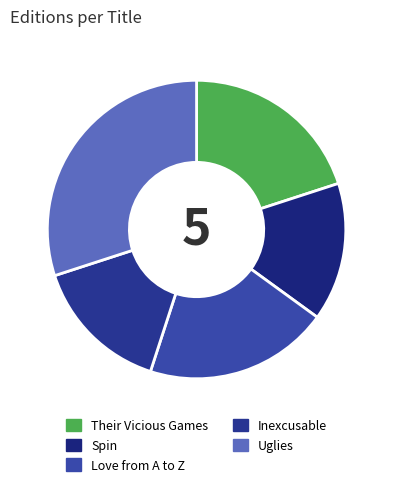

Rank the categories by value from highest to lowest.

Uglies, Their Vicious Games, Love from A to Z, Spin, Inexcusable